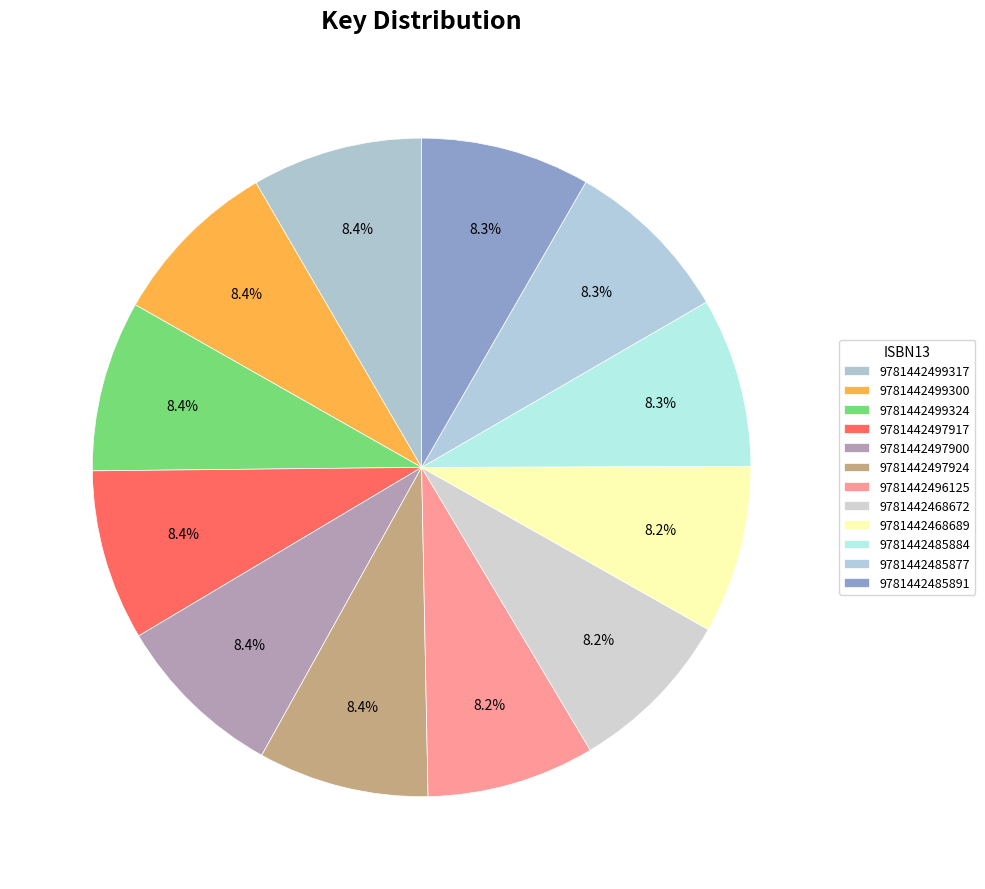

What is the ratio of the value at 9781442485877 to the value at 9781442485891?

1.0